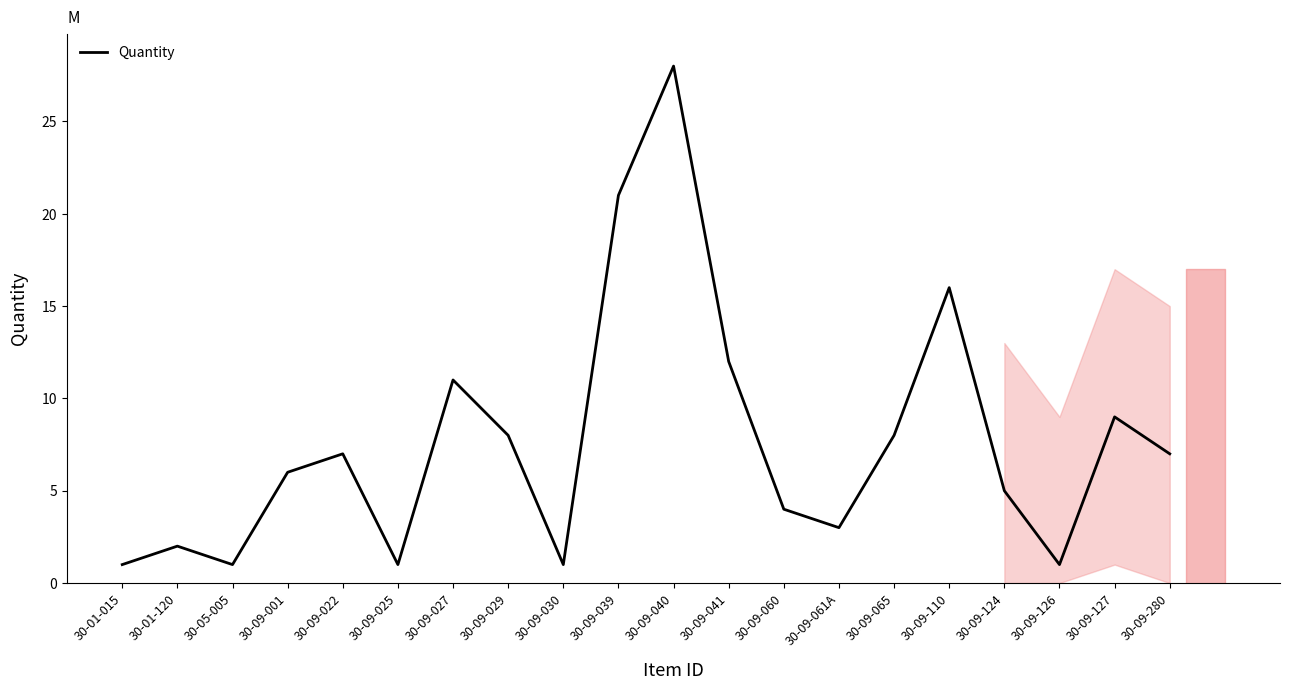

What is the change in value from 30-09-030 to 30-09-110?

+15